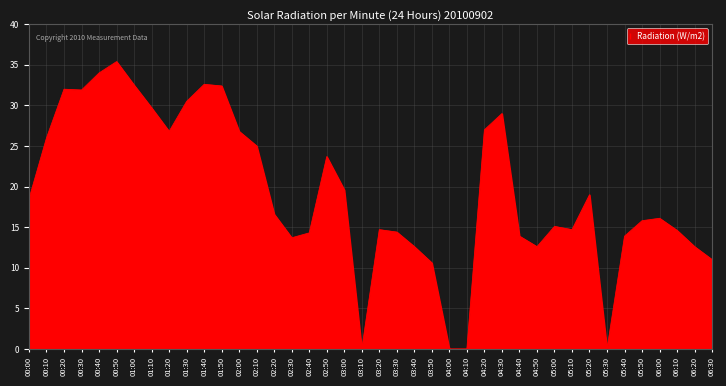

Does the chart display data point markers on the line(s)?

No